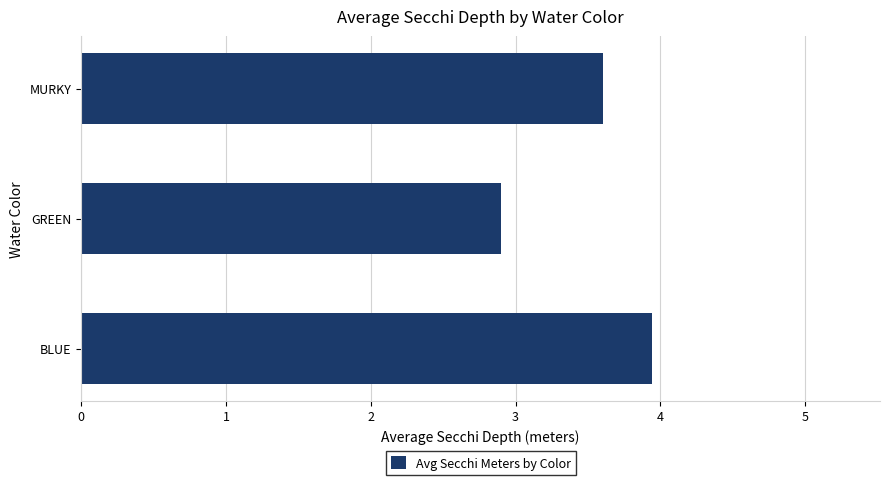

Is it true that the value at GREEN is 2.9?

True